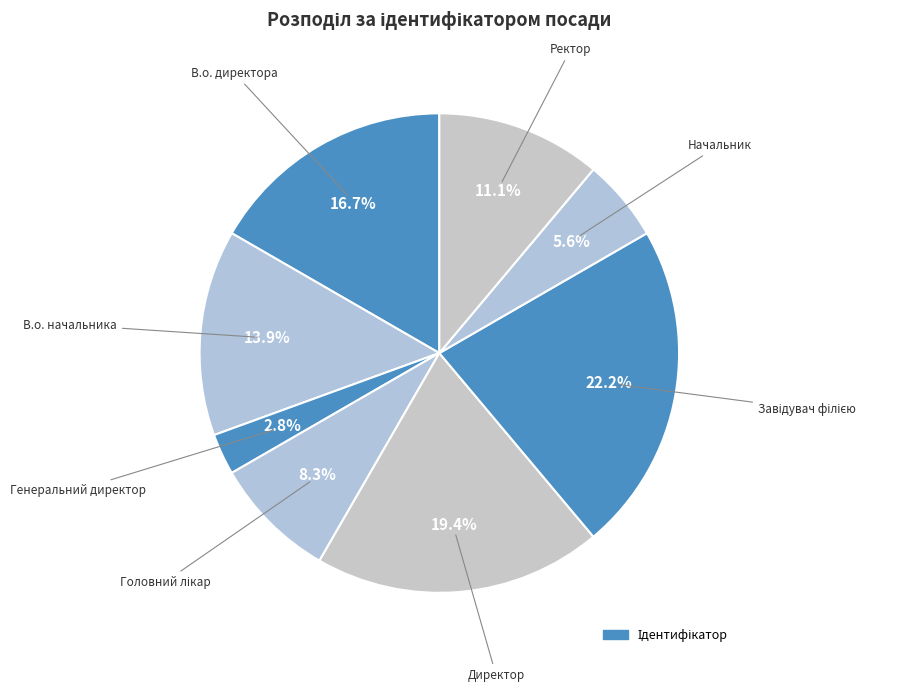

Rank the categories by value from lowest to highest.

Генеральний директор, Начальник, Головний лікар, Ректор, В.о. начальника, В.о. директора, Директор, Завідувач філією